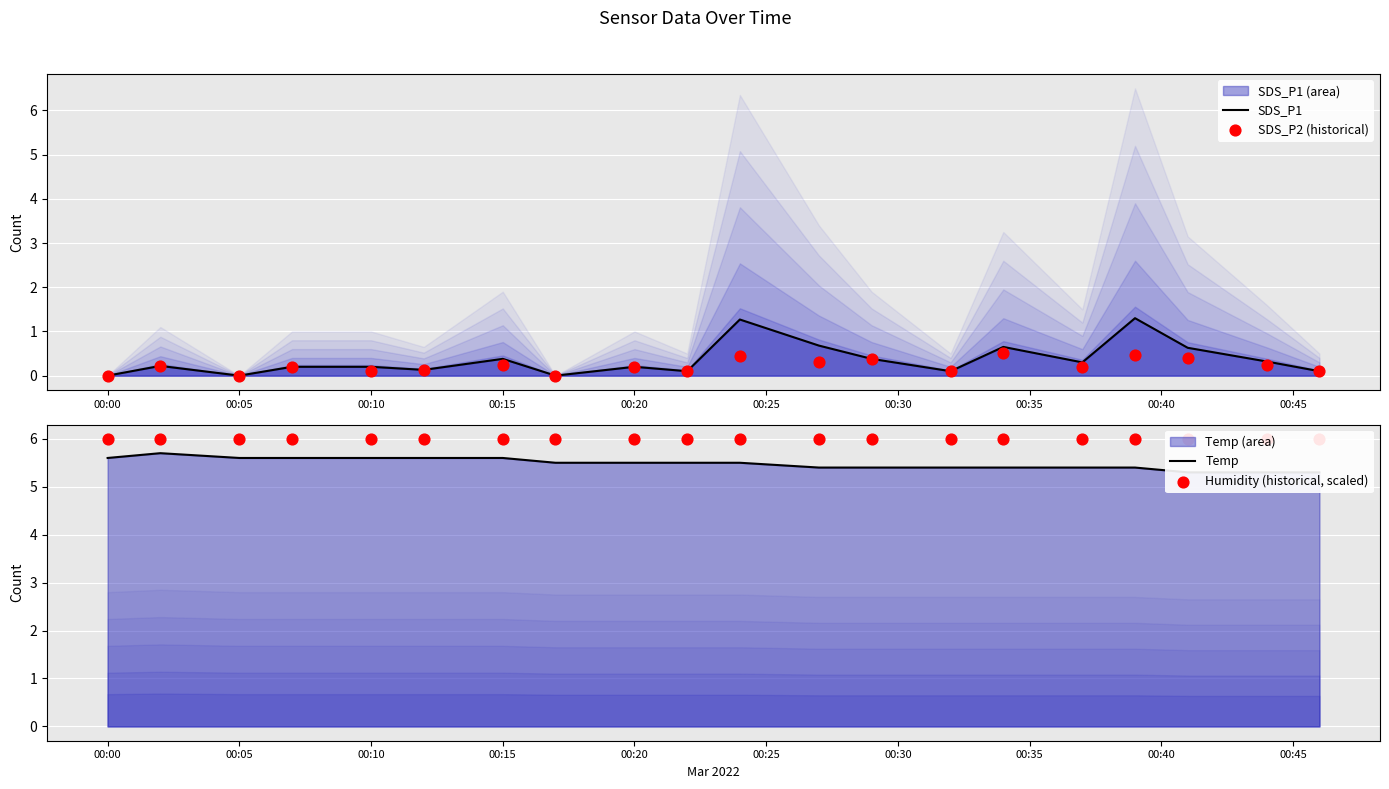

Which series contains the highest Y value?

Humidity (historical, scaled)